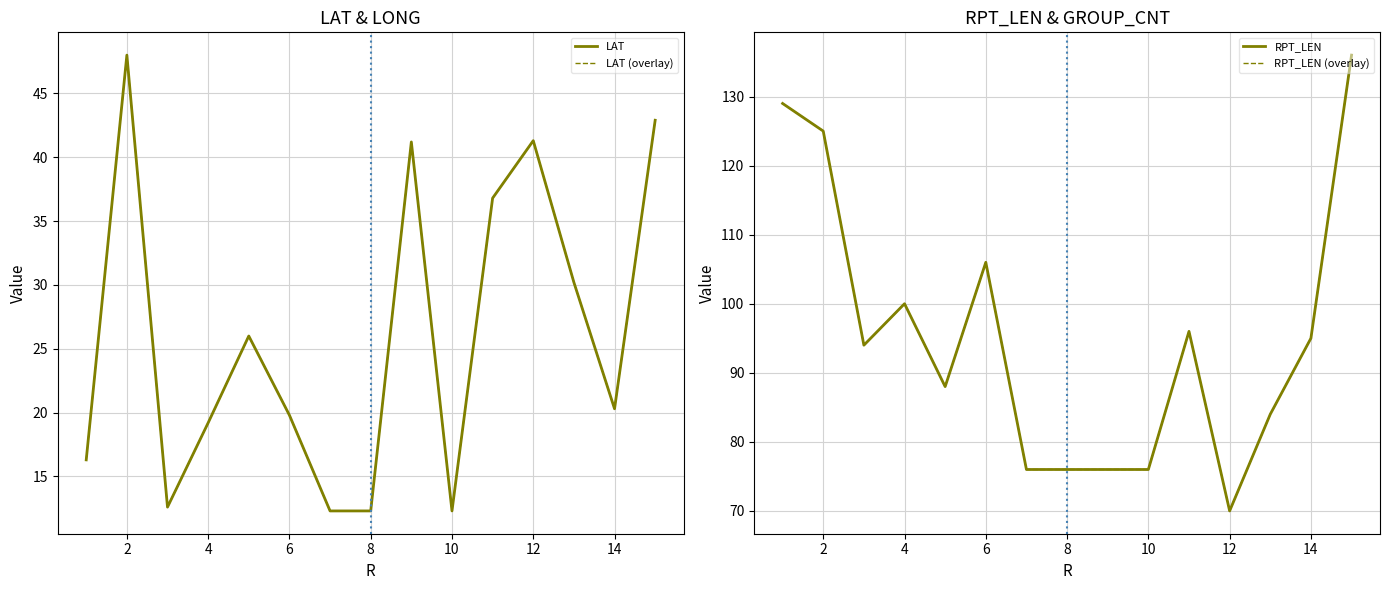

True or false: RPT_LEN and LAT cross at least once.

False